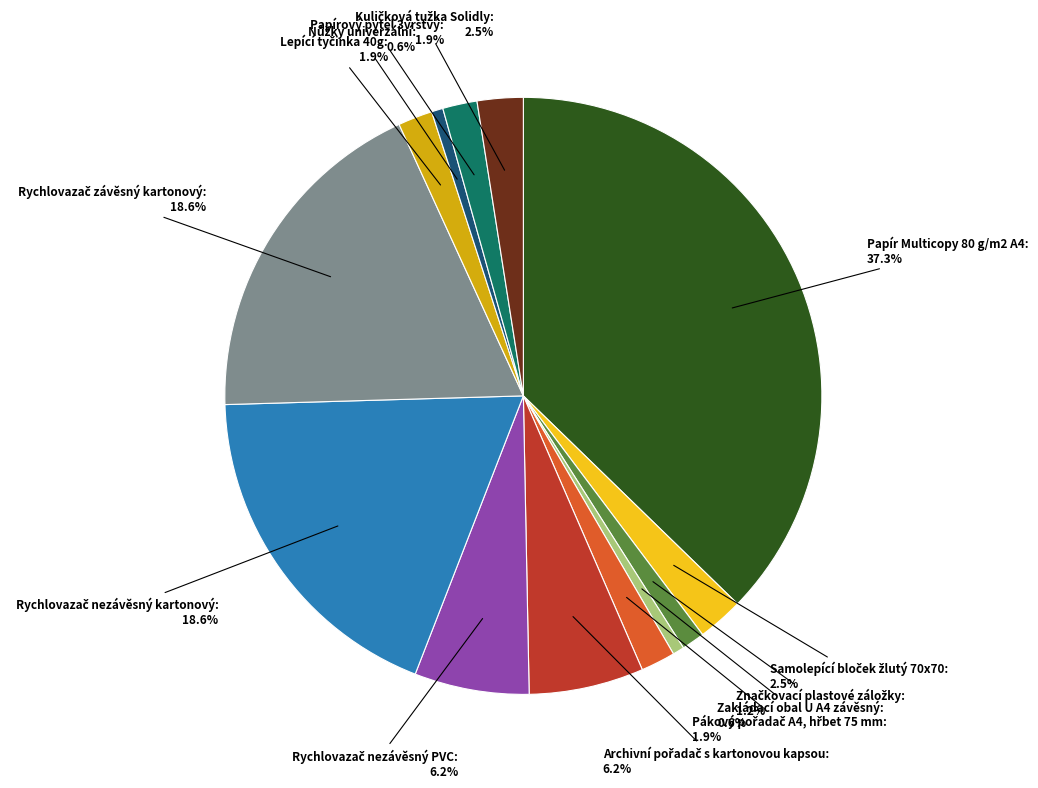

Does any single category account for the majority?

No